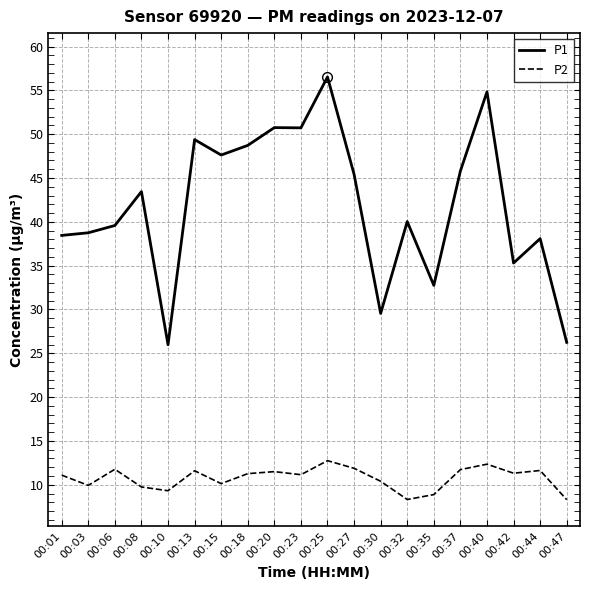

True or false: P2 and P1 intersect in this chart.

False